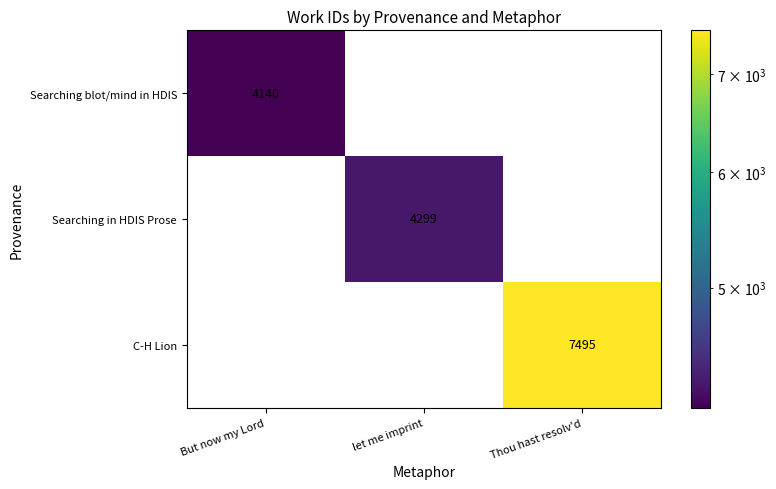

Is it true that Searching blot/mind in HDIS equals 0 at Thou hast resolv'd?

True